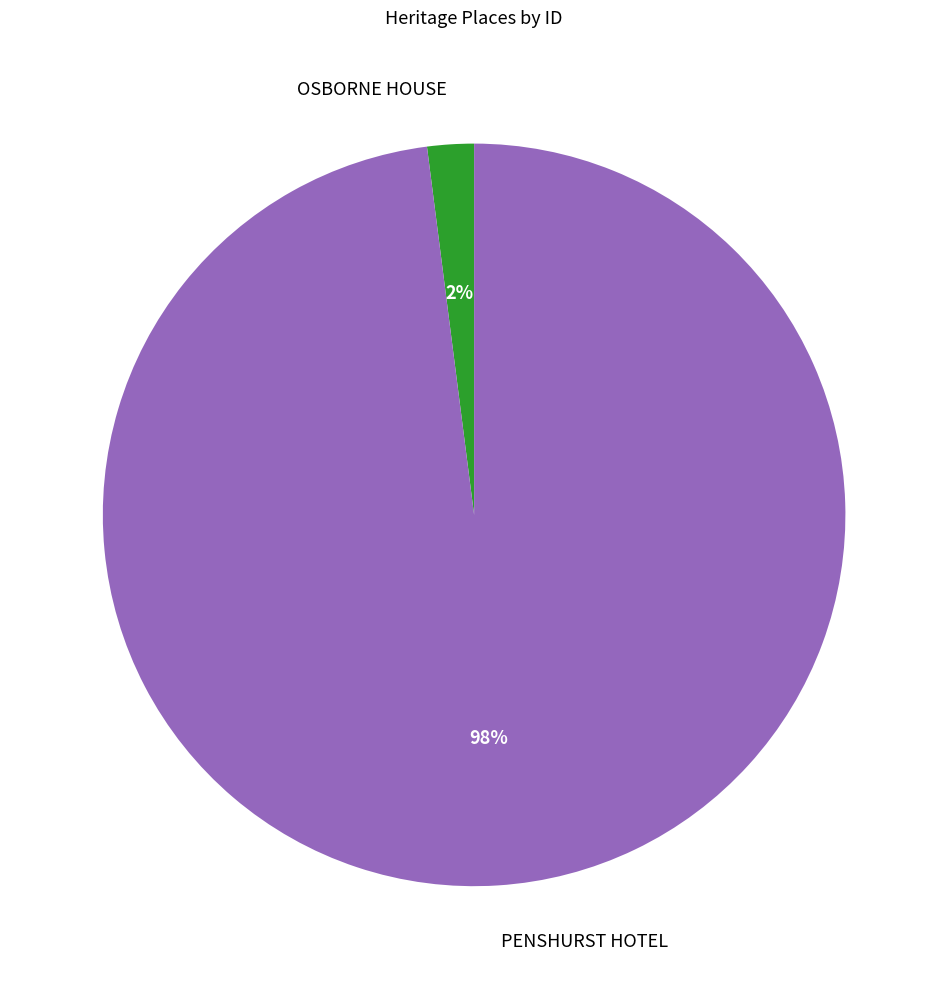

How many segments does this pie chart have?

2